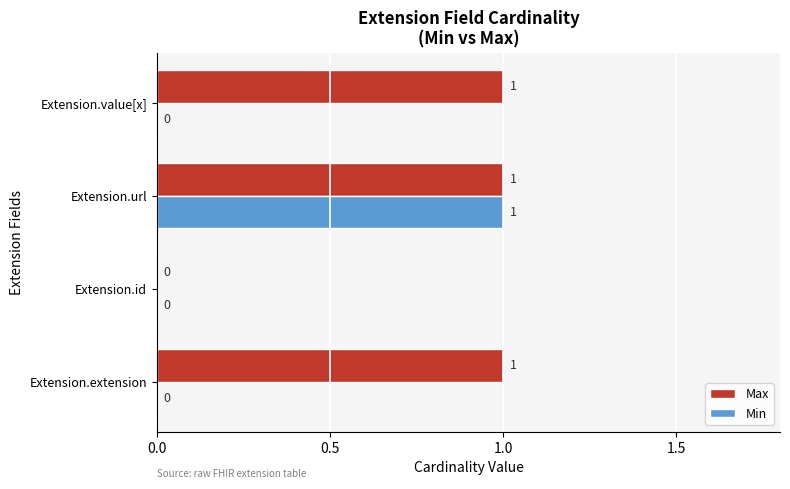

Between Extension.id and Extension.value[x], which series saw the biggest shift?

Max